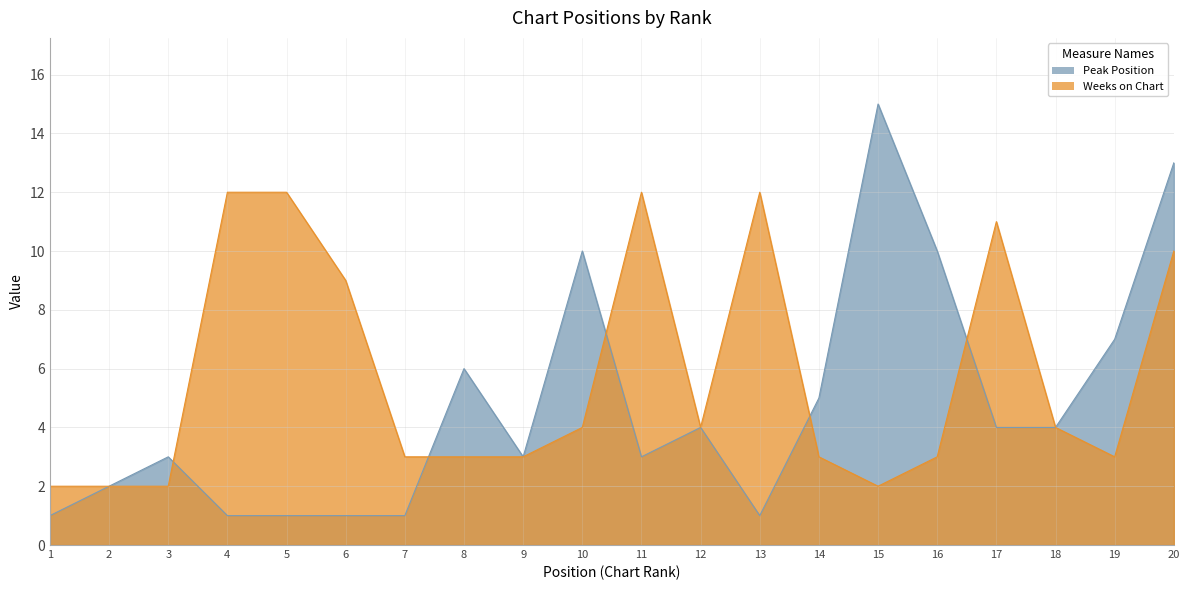

True or false: Peak Position and Weeks on Chart intersect in this chart.

True